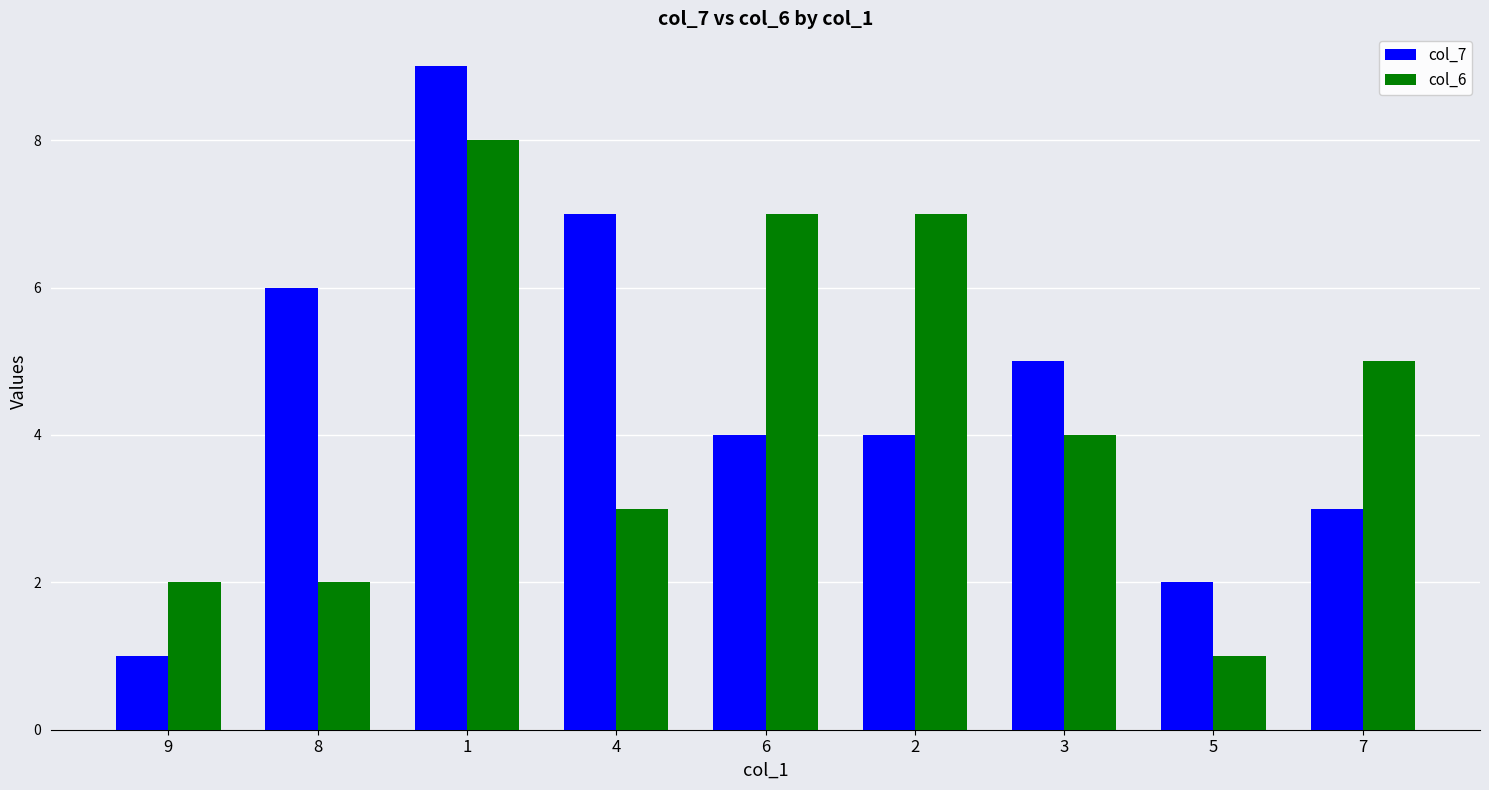

What is the maximum value shown in the chart?

9